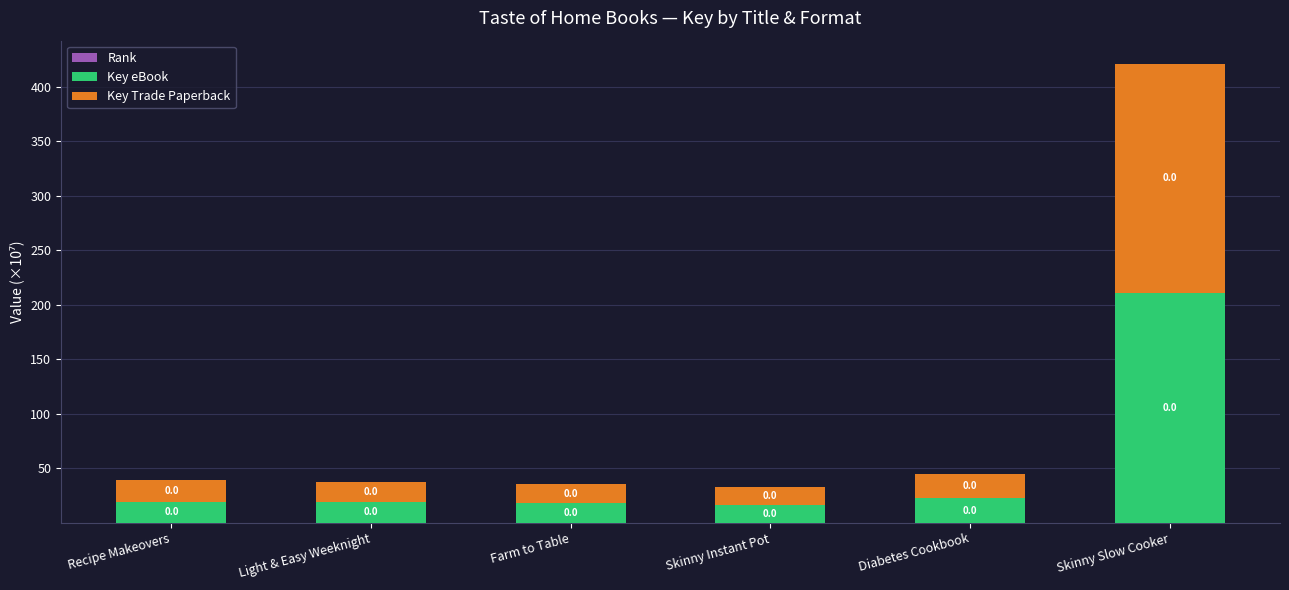

At which category is the sum across all series the highest?

Skinny Slow Cooker